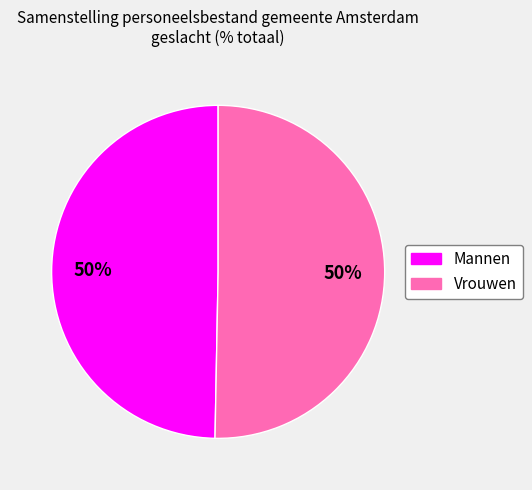

How many slices are in this pie chart?

2